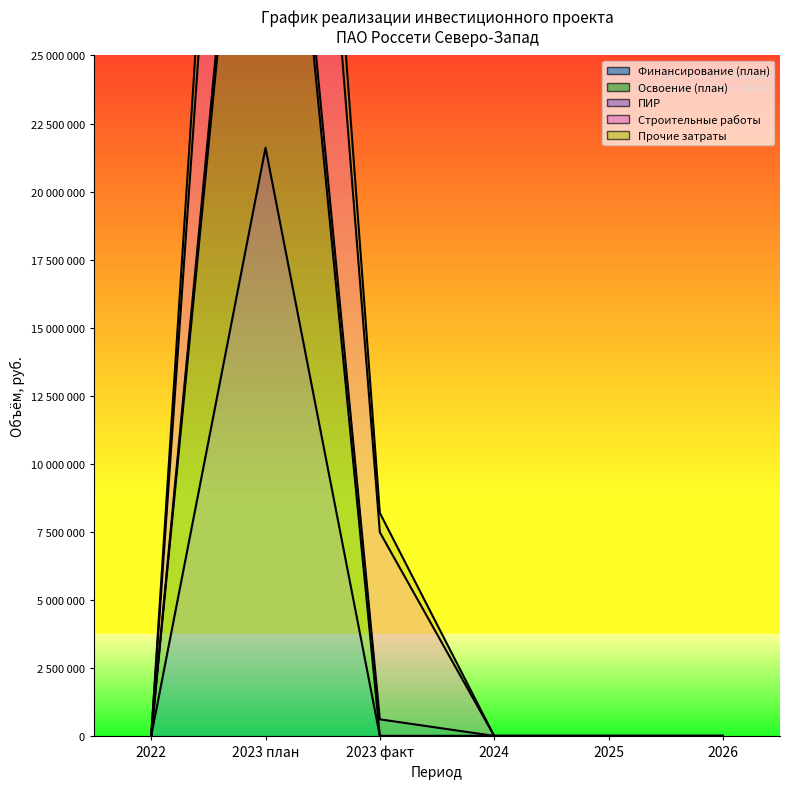

True or false: Финансирование (план) and Освоение (план) cross at least once.

False